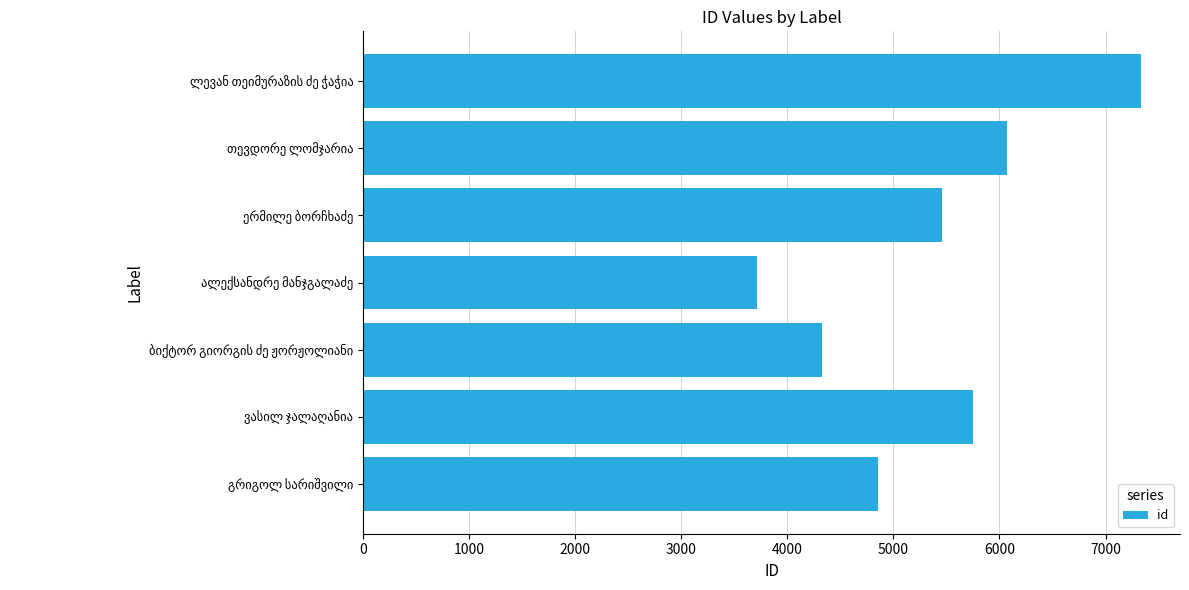

Reading bottom to top, what are all the values shown in this chart?

4859	5750	4323	3717	5457	6067	7335